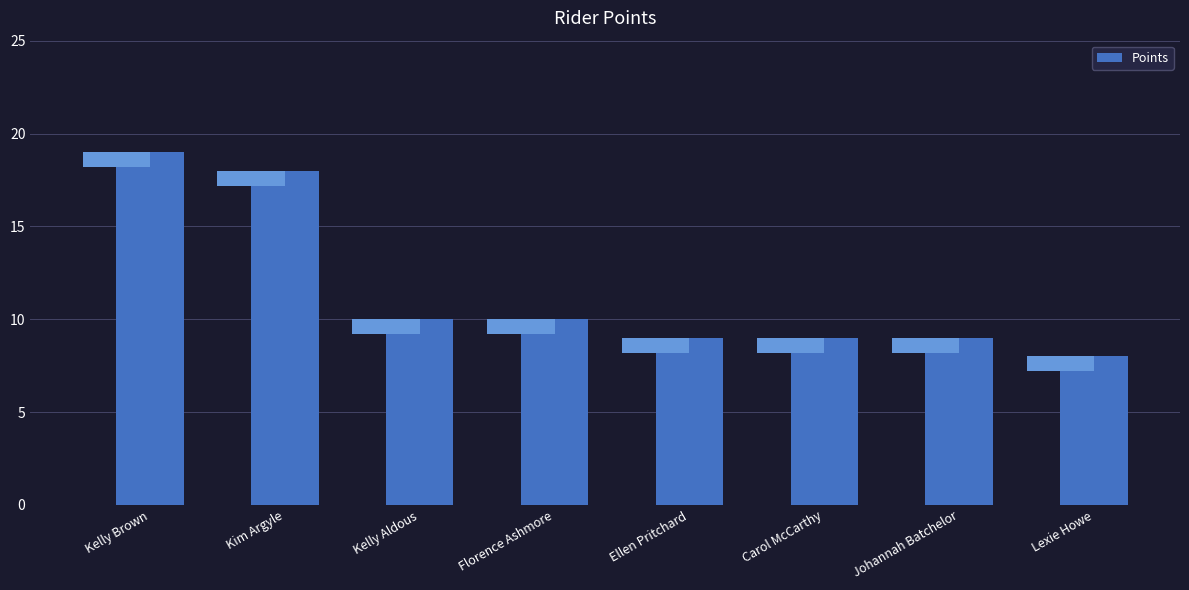

At which category does the chart reach its minimum across all series?

Lexie Howe